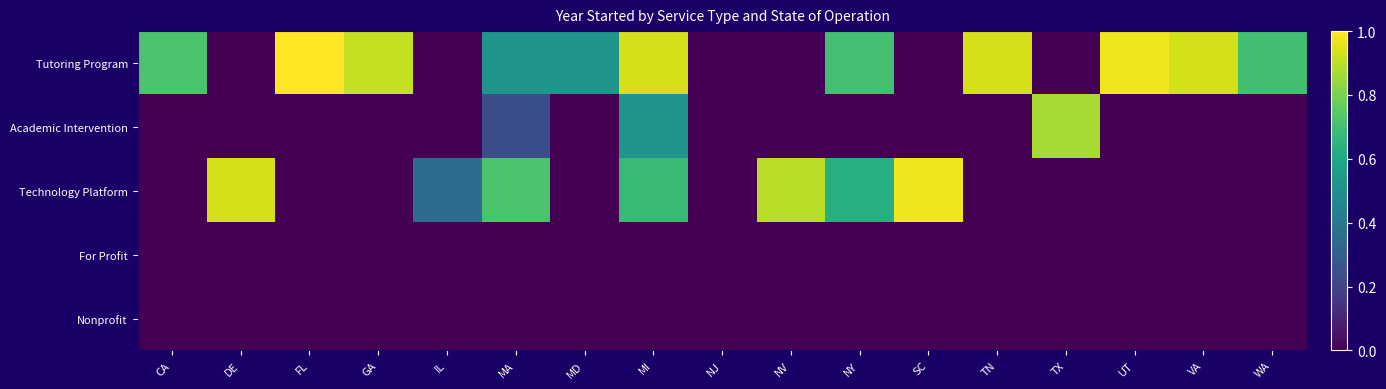

Reading left to right, list all the values displayed in this chart.

Tutoring Program: CA=0.7	DE=0.0	FL=1.0	GA=0.9	IL=0.0	MA=0.5	MD=0.5	MI=0.9	NJ=0.0	NV=0.0	NY=0.7	SC=0.0	TN=0.9	TX=0.0	UT=1.0	VA=0.9	WA=0.7
Academic Intervention: CA=0.0	DE=0.0	FL=0.0	GA=0.0	IL=0.0	MA=0.2	MD=0.0	MI=0.5	NJ=0.0	NV=0.0	NY=0.0	SC=0.0	TN=0.0	TX=0.9	UT=0.0	VA=0.0	WA=0.0
Technology Platform: CA=0.0	DE=0.9	FL=0.0	GA=0.0	IL=0.3	MA=0.7	MD=0.0	MI=0.7	NJ=0.0	NV=0.9	NY=0.6	SC=1.0	TN=0.0	TX=0.0	UT=0.0	VA=0.0	WA=0.0
For Profit: CA=0.0	DE=0.0	FL=0.0	GA=0.0	IL=0.0	MA=0.0	MD=0.0	MI=0.0	NJ=0.0	NV=0.0	NY=0.0	SC=0.0	TN=0.0	TX=0.0	UT=0.0	VA=0.0	WA=0.0
Nonprofit: CA=0.0	DE=0.0	FL=0.0	GA=0.0	IL=0.0	MA=0.0	MD=0.0	MI=0.0	NJ=0.0	NV=0.0	NY=0.0	SC=0.0	TN=0.0	TX=0.0	UT=0.0	VA=0.0	WA=0.0